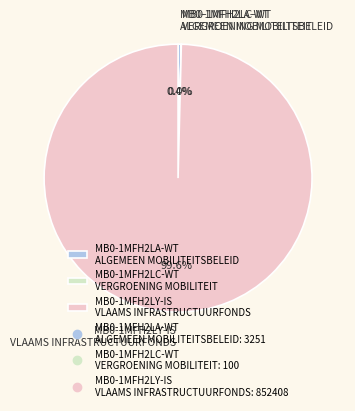

What portion of the pie excludes MB0-1MFH2LY-IS VLAAMS INFRASTRUCTUURFONDS?

0.4%